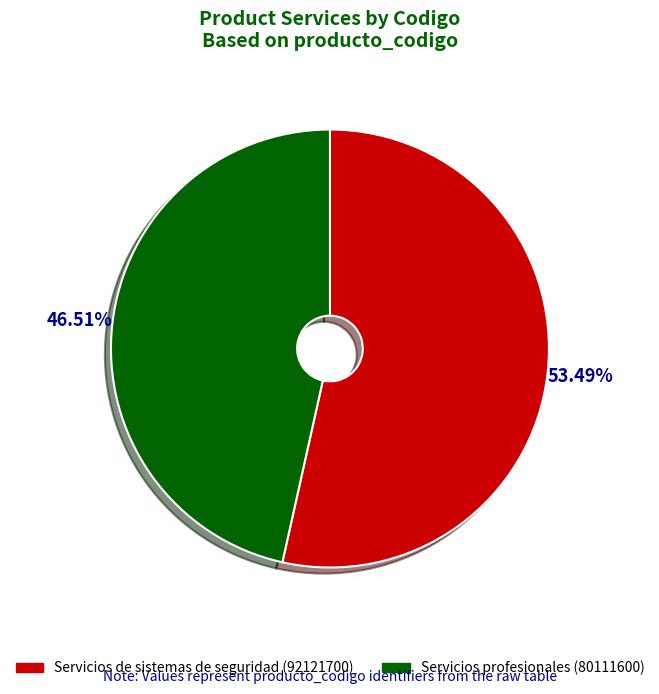

What is the largest slice in the pie chart?

Servicios de sistemas de seguridad (92121700)